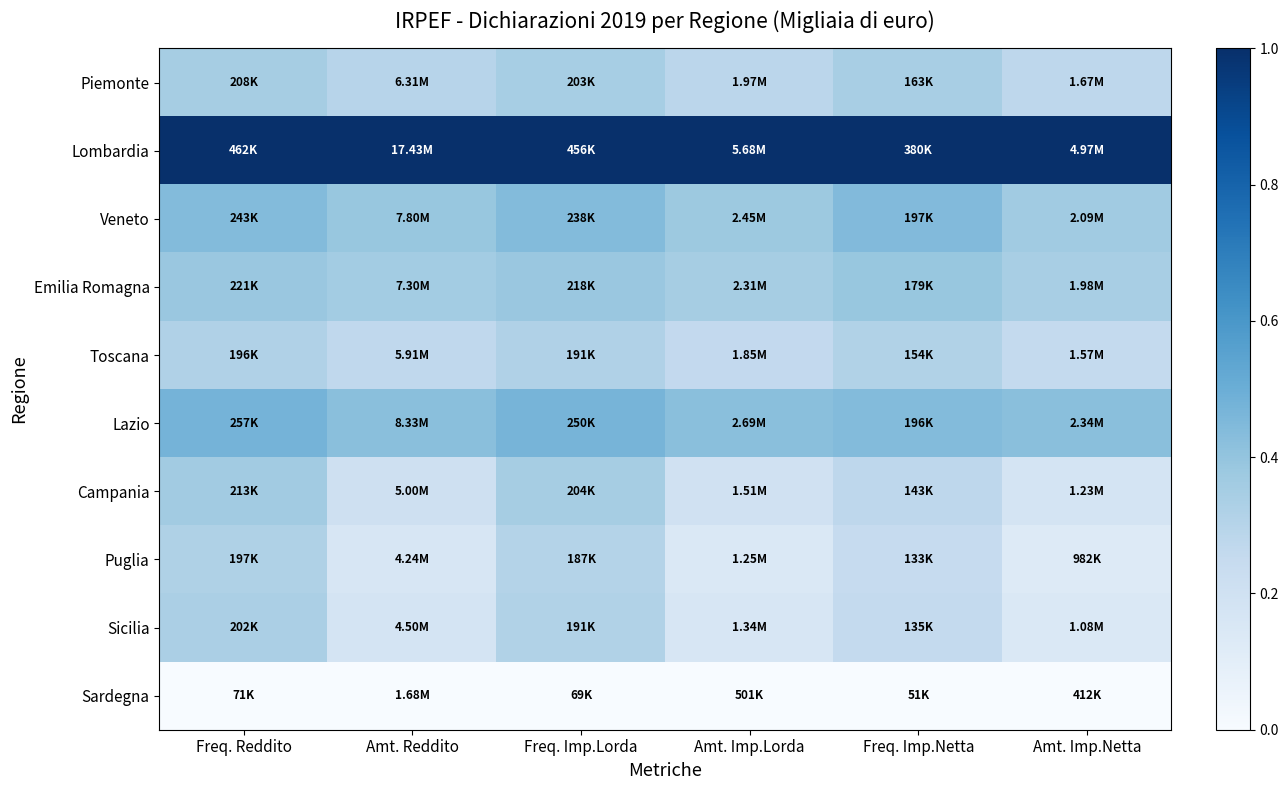

Reading right to left, list all the values displayed in this chart.

Piemonte: Amt. Imp.Netta=0.3	Freq. Imp.Netta=0.3	Amt. Imp.Lorda=0.3	Freq. Imp.Lorda=0.3	Amt. Reddito=0.3	Freq. Reddito=0.4
Lombardia: Amt. Imp.Netta=1.0	Freq. Imp.Netta=1.0	Amt. Imp.Lorda=1.0	Freq. Imp.Lorda=1.0	Amt. Reddito=1.0	Freq. Reddito=1.0
Veneto: Amt. Imp.Netta=0.4	Freq. Imp.Netta=0.4	Amt. Imp.Lorda=0.4	Freq. Imp.Lorda=0.4	Amt. Reddito=0.4	Freq. Reddito=0.4
Emilia Romagna: Amt. Imp.Netta=0.3	Freq. Imp.Netta=0.4	Amt. Imp.Lorda=0.3	Freq. Imp.Lorda=0.4	Amt. Reddito=0.4	Freq. Reddito=0.4
Toscana: Amt. Imp.Netta=0.3	Freq. Imp.Netta=0.3	Amt. Imp.Lorda=0.3	Freq. Imp.Lorda=0.3	Amt. Reddito=0.3	Freq. Reddito=0.3
Lazio: Amt. Imp.Netta=0.4	Freq. Imp.Netta=0.4	Amt. Imp.Lorda=0.4	Freq. Imp.Lorda=0.5	Amt. Reddito=0.4	Freq. Reddito=0.5
Campania: Amt. Imp.Netta=0.2	Freq. Imp.Netta=0.3	Amt. Imp.Lorda=0.2	Freq. Imp.Lorda=0.3	Amt. Reddito=0.2	Freq. Reddito=0.4
Puglia: Amt. Imp.Netta=0.1	Freq. Imp.Netta=0.2	Amt. Imp.Lorda=0.1	Freq. Imp.Lorda=0.3	Amt. Reddito=0.2	Freq. Reddito=0.3
Sicilia: Amt. Imp.Netta=0.1	Freq. Imp.Netta=0.3	Amt. Imp.Lorda=0.2	Freq. Imp.Lorda=0.3	Amt. Reddito=0.2	Freq. Reddito=0.3
Sardegna: Amt. Imp.Netta=0.0	Freq. Imp.Netta=0.0	Amt. Imp.Lorda=0.0	Freq. Imp.Lorda=0.0	Amt. Reddito=0.0	Freq. Reddito=0.0